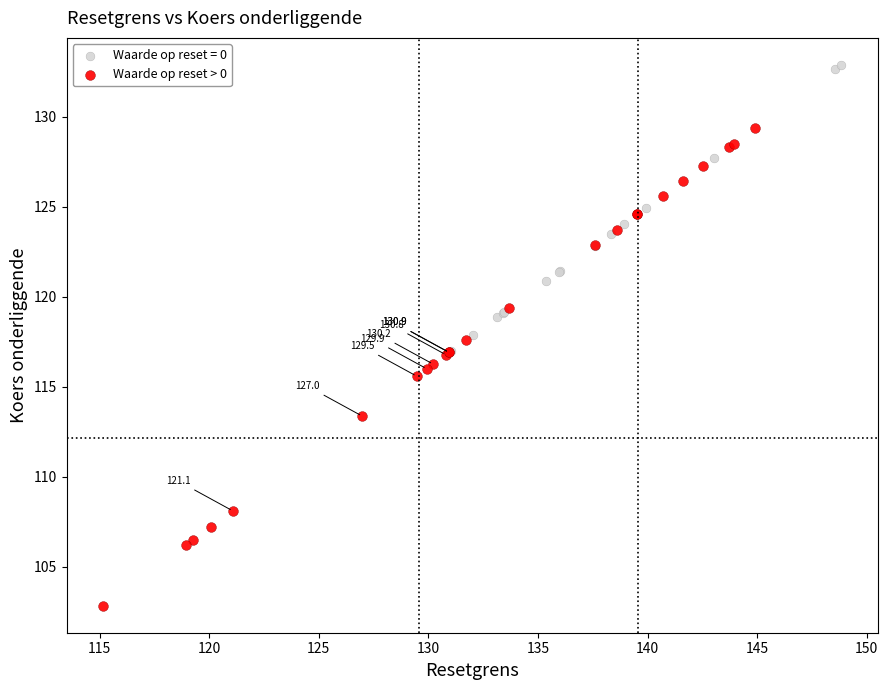

Which series has the widest spread of Y values?

Waarde op reset > 0